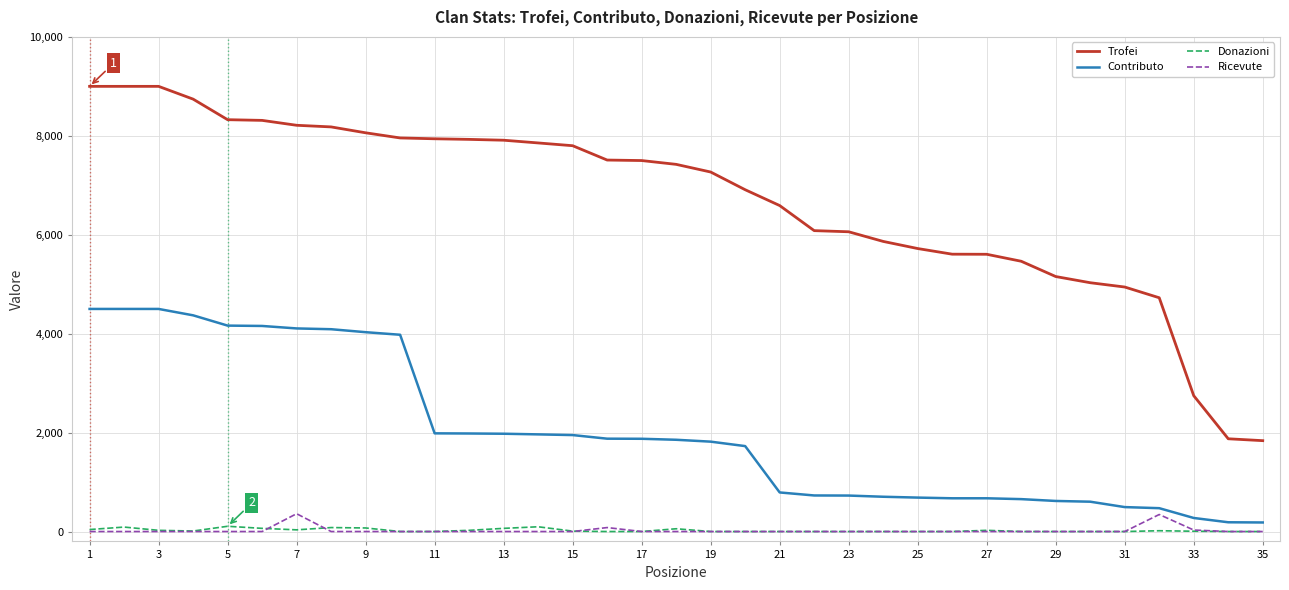

Which series has the widest spread of values?

Trofei